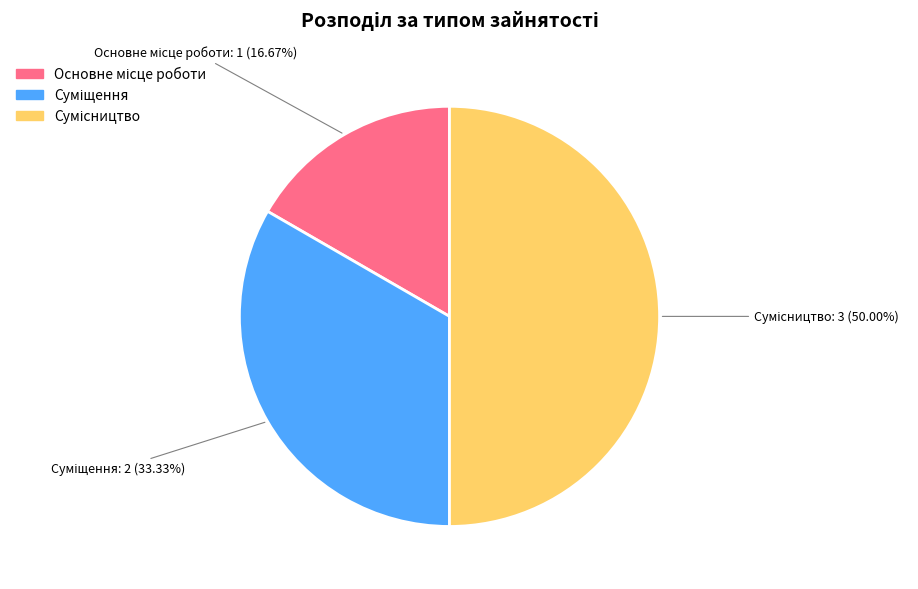

Combined, do Суміщення and Сумісництво account for over 50%?

Yes